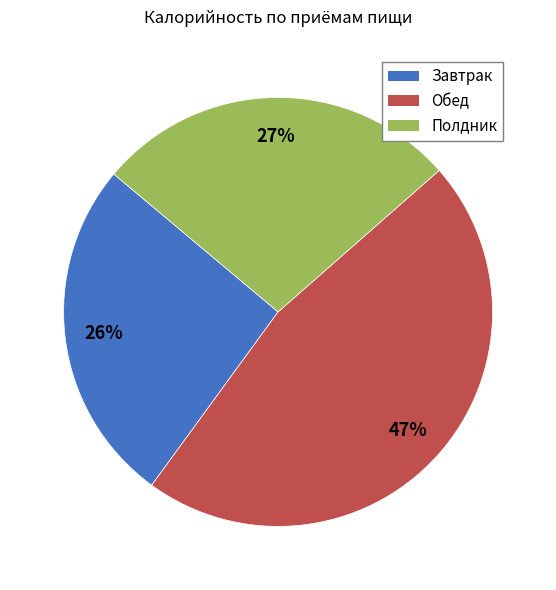

What is the ratio of the value at Обед to the value at Полдник?

1.7